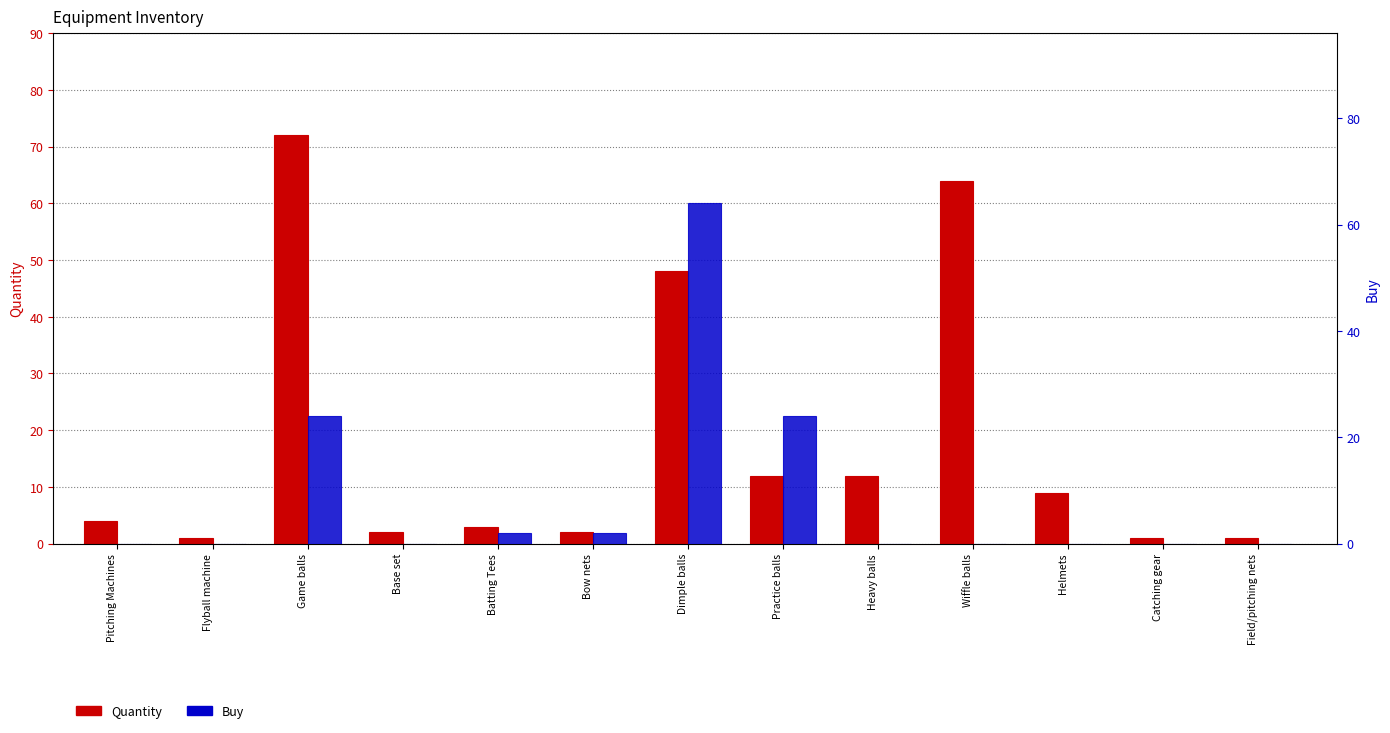

What are all the series names shown in the legend?

Quantity, Buy